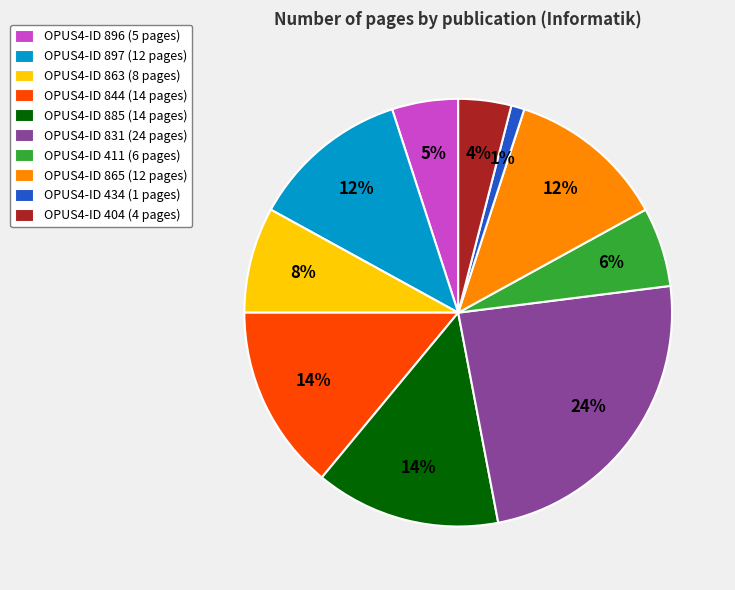

Combined, do OPUS4-ID 885 (14 pages) and OPUS4-ID 411 (6 pages) account for over 50%?

No